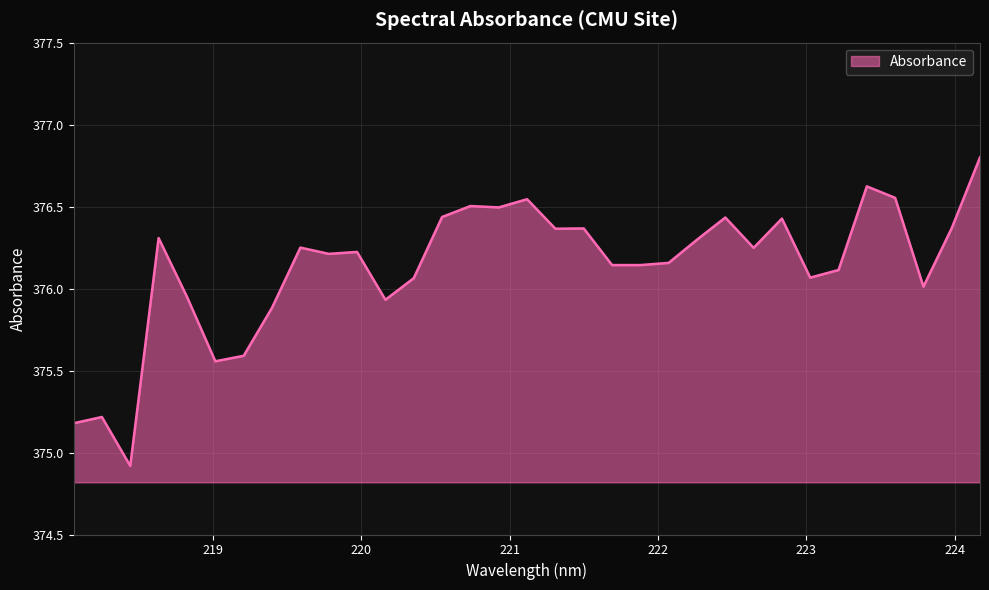

What is the difference between the maximum and minimum values?

1.9